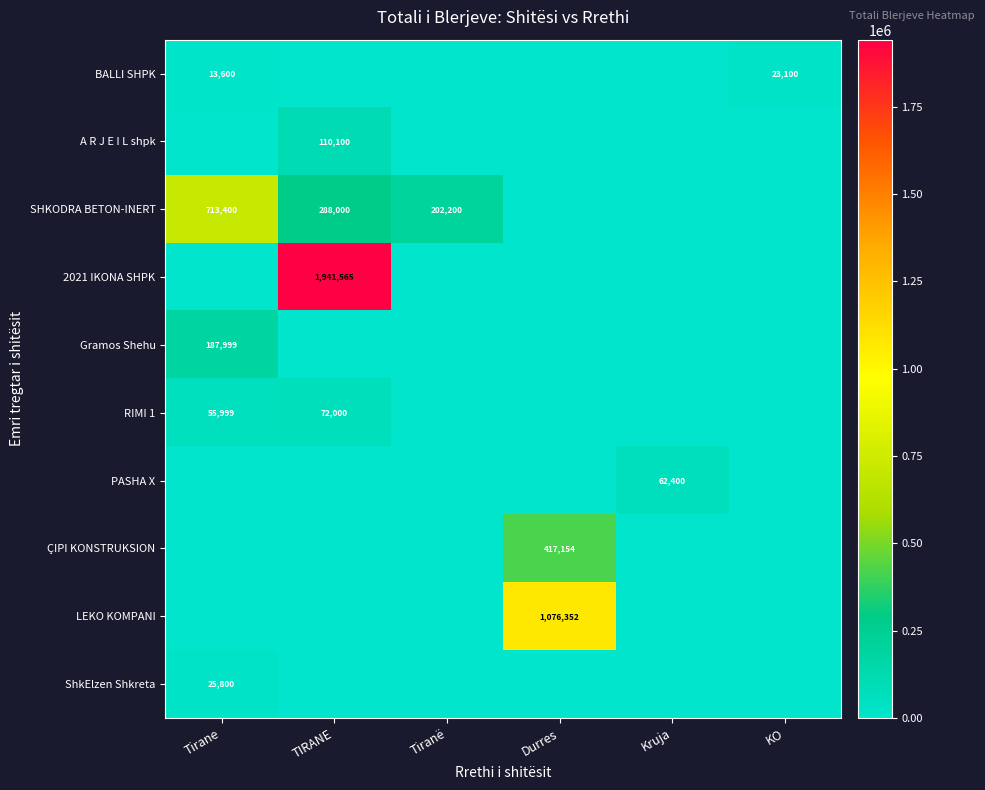

Is it true that BALLI SHPK equals 14560 at KO?

False